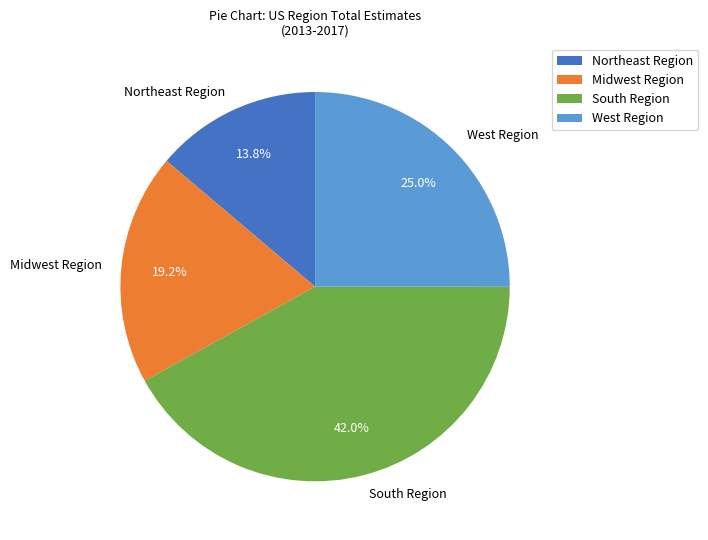

What is the largest slice in the pie chart?

South Region